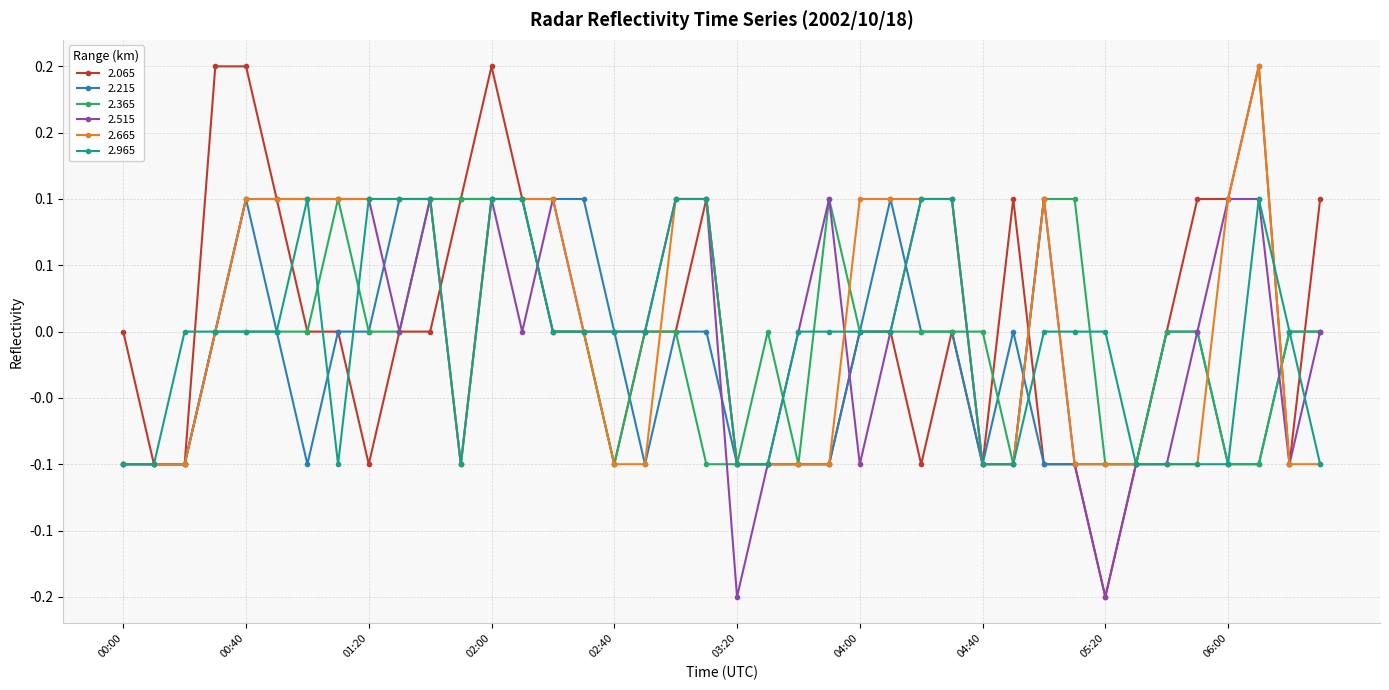

Is this an area chart (filled region under the line)?

No